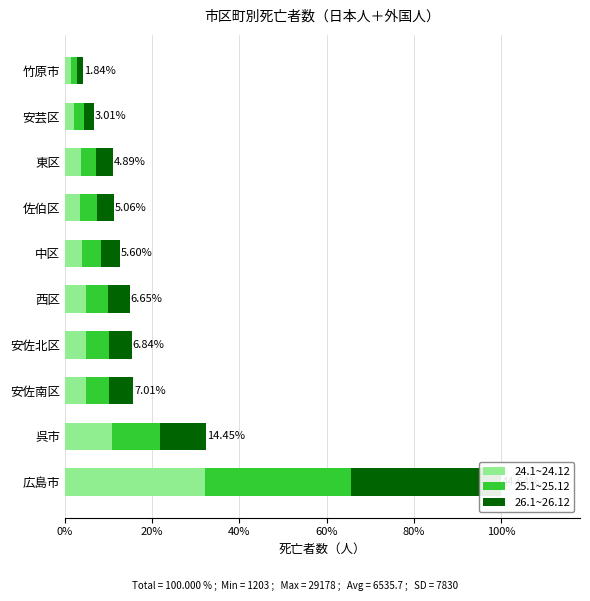

What is the difference between the second highest and second lowest values in the 24.1~24.12 series?

2533